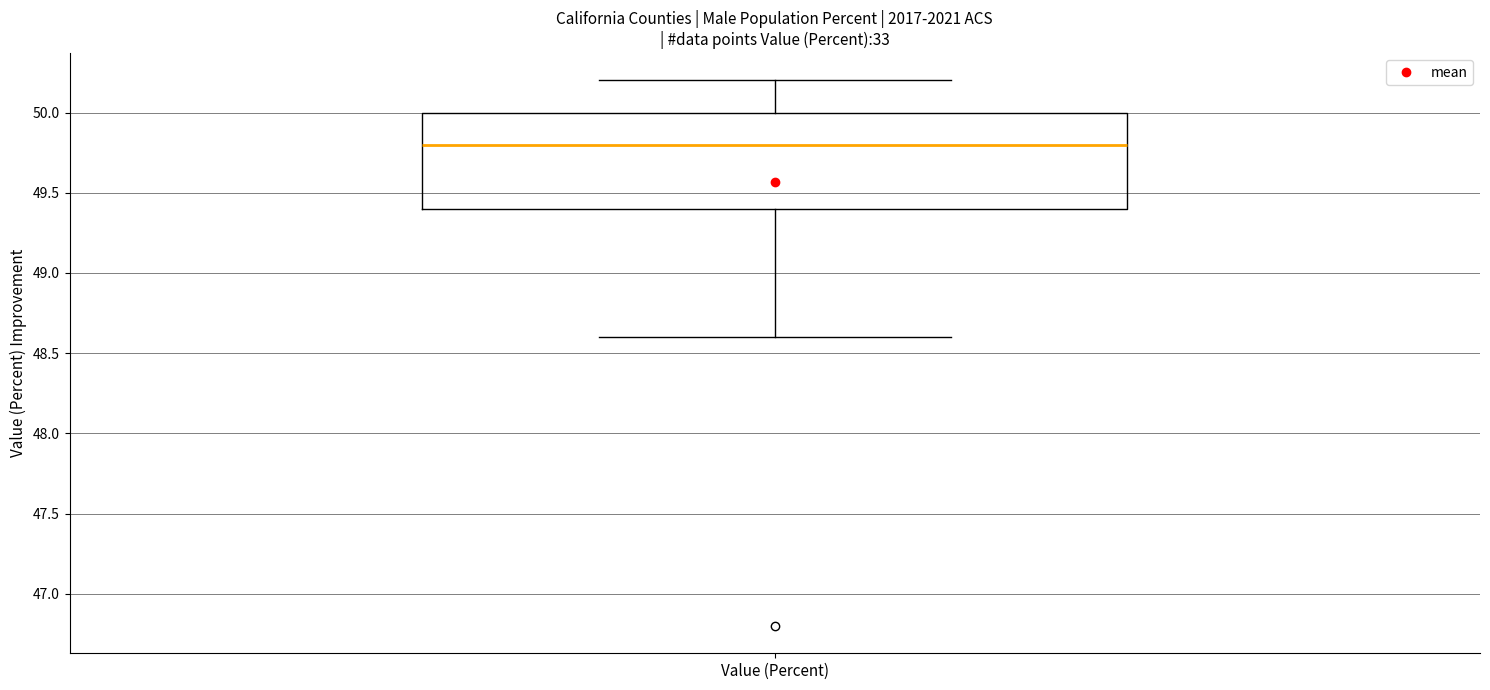

Where is the upper edge of the box for Value (Percent) on the y-axis? The values are not printed on the chart, so give them approximately, as read against the axis.

50.0